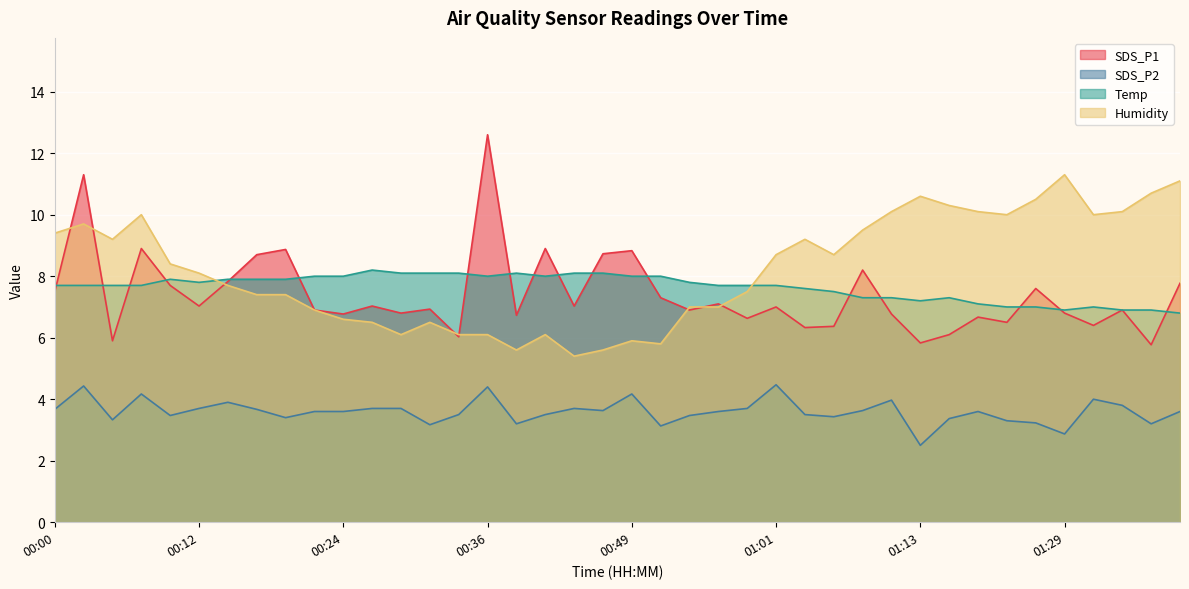

In Temp, how many points are higher than both neighbors (excluding endpoints)?

5